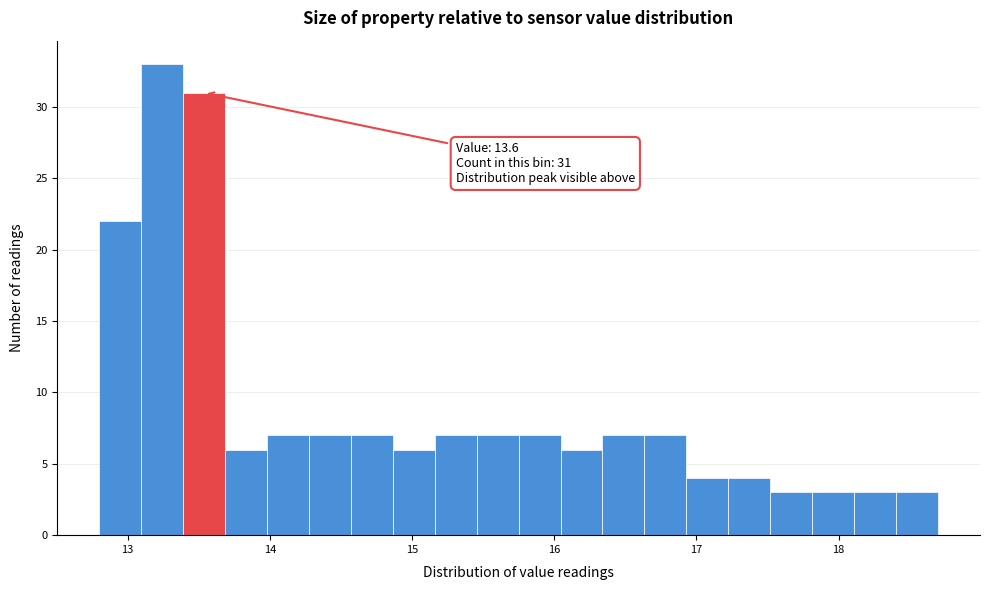

Read against the x-axis, roughly where is the centre of the tallest bar?

13.2